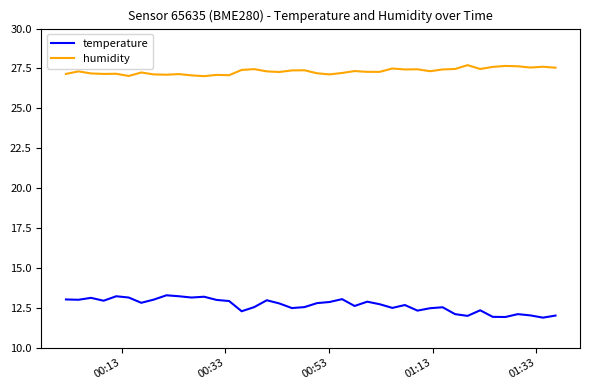

Which series has the largest total across all categories?

humidity